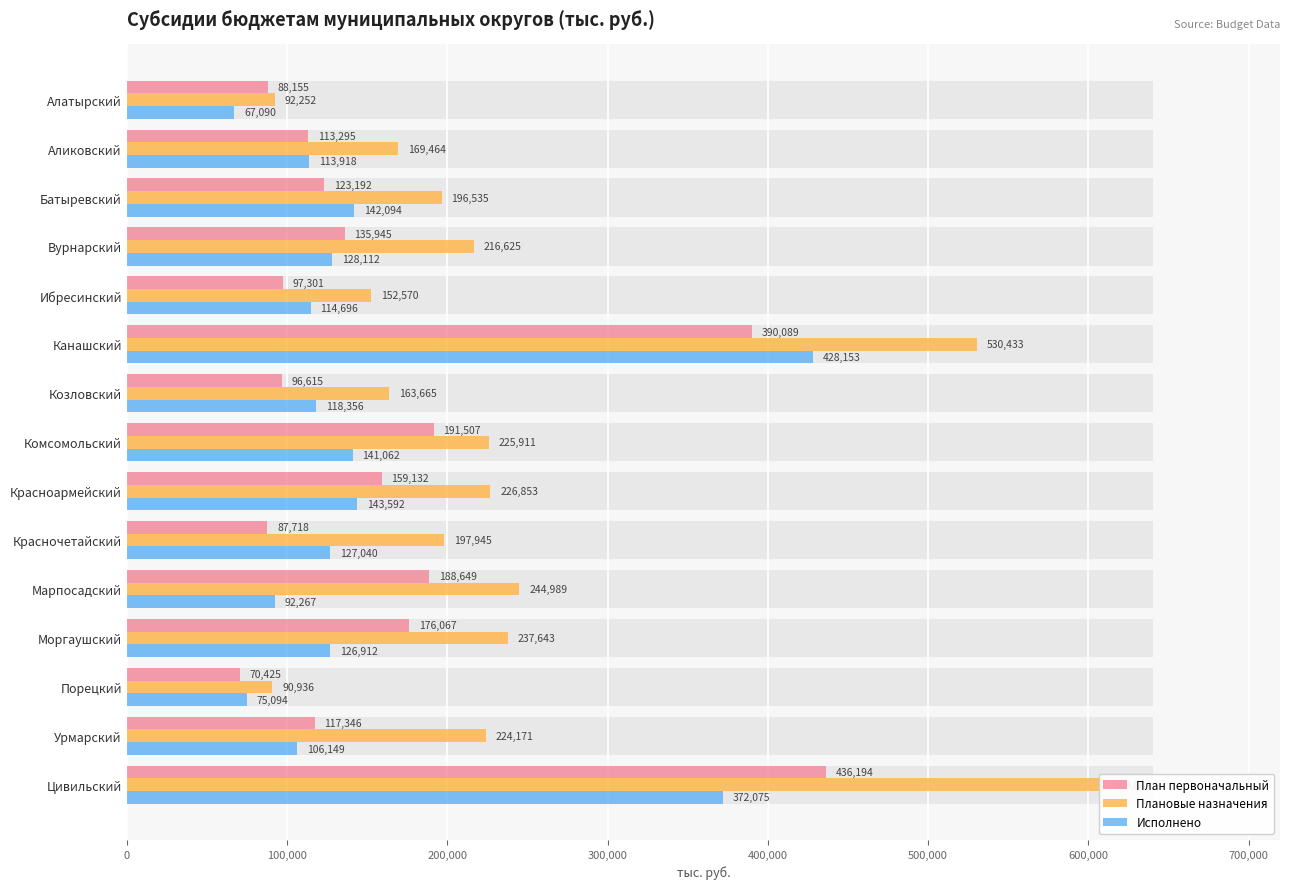

What is the total value across all series at Красночетайский?

412702.5